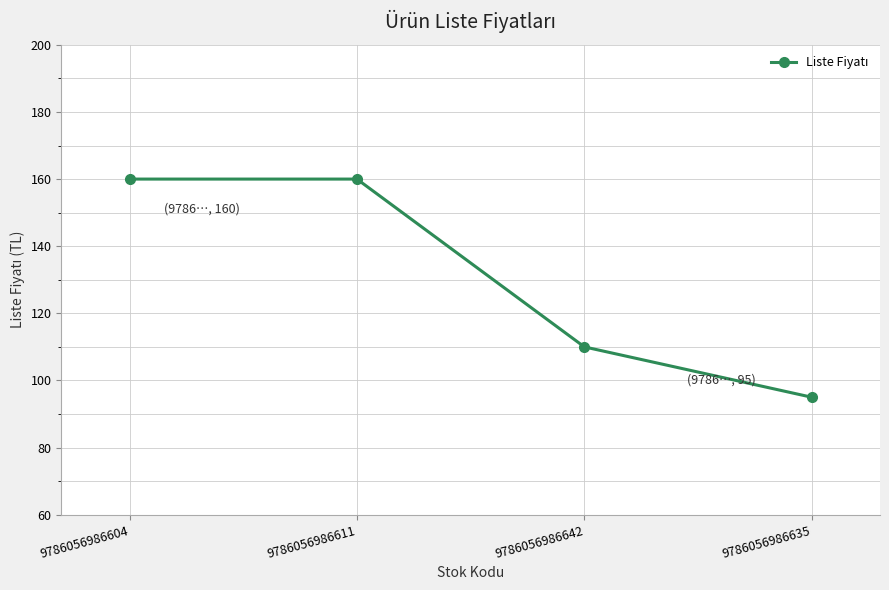

How many lines are shown in the chart?

1